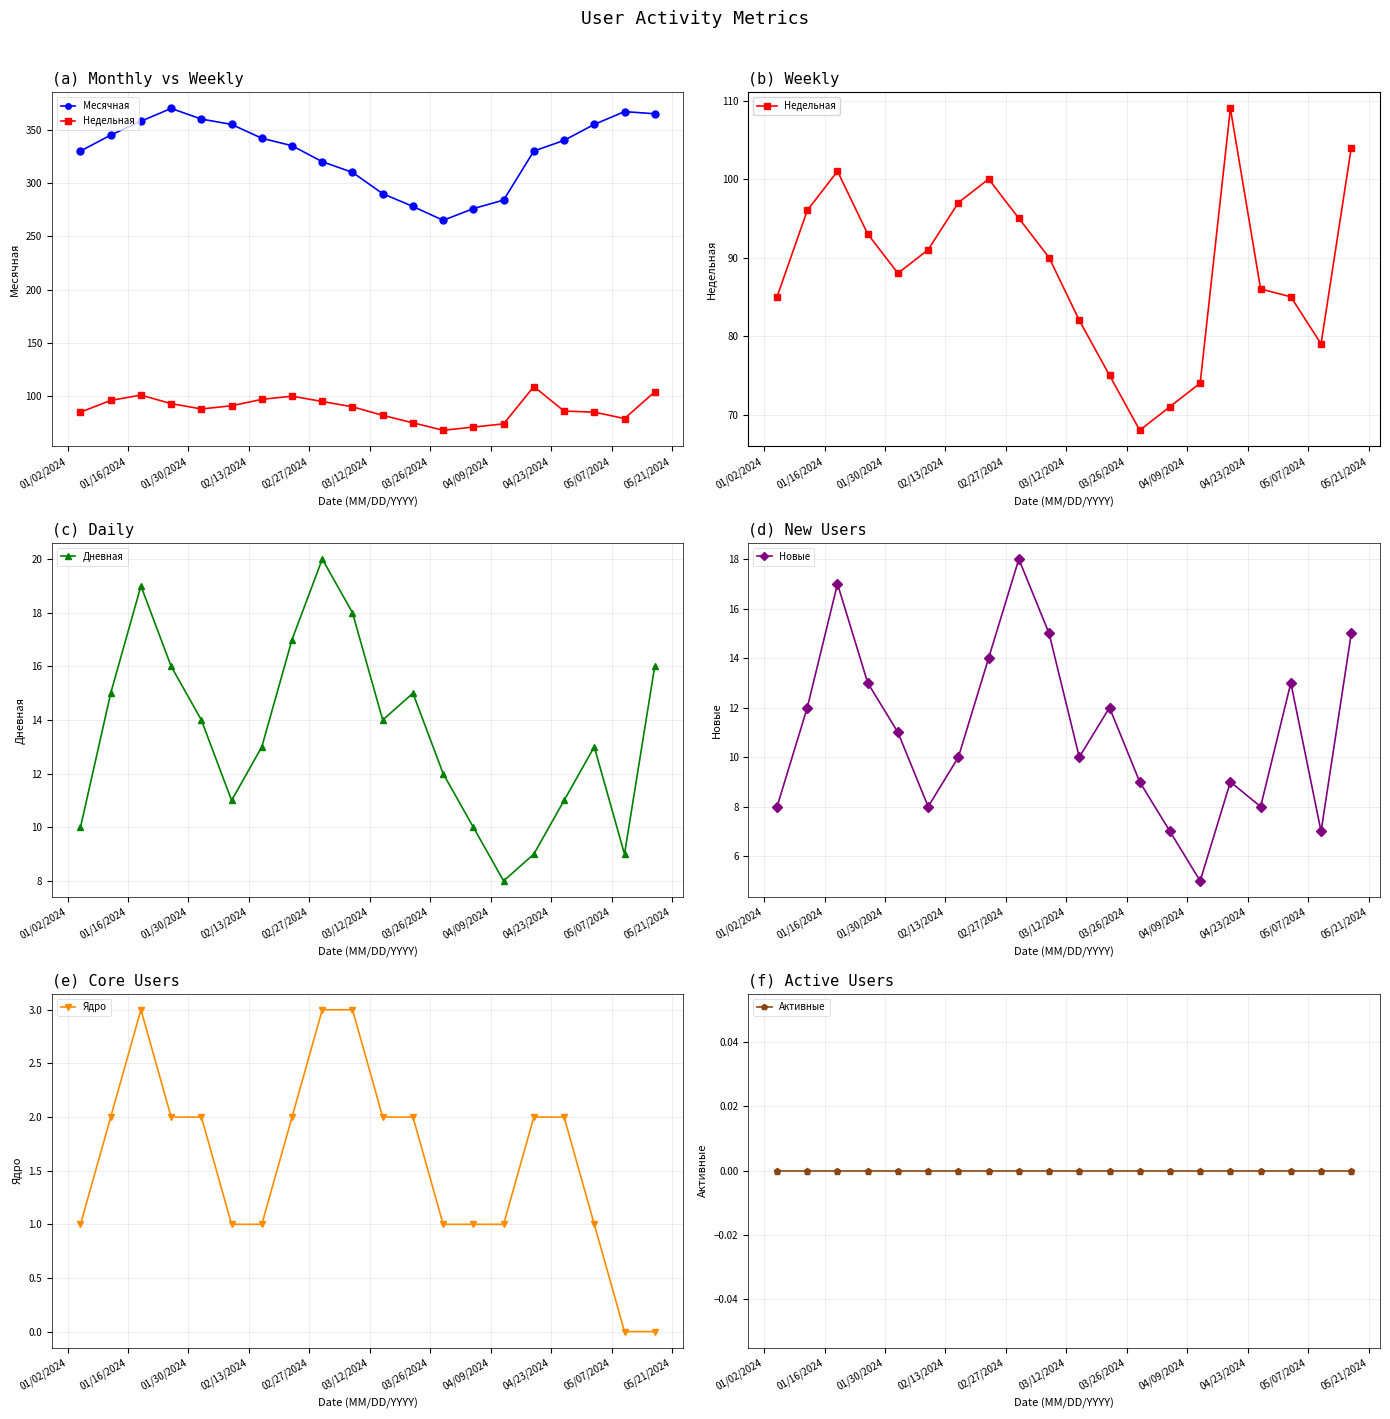

Does the chart display data point markers on the line(s)?

Yes